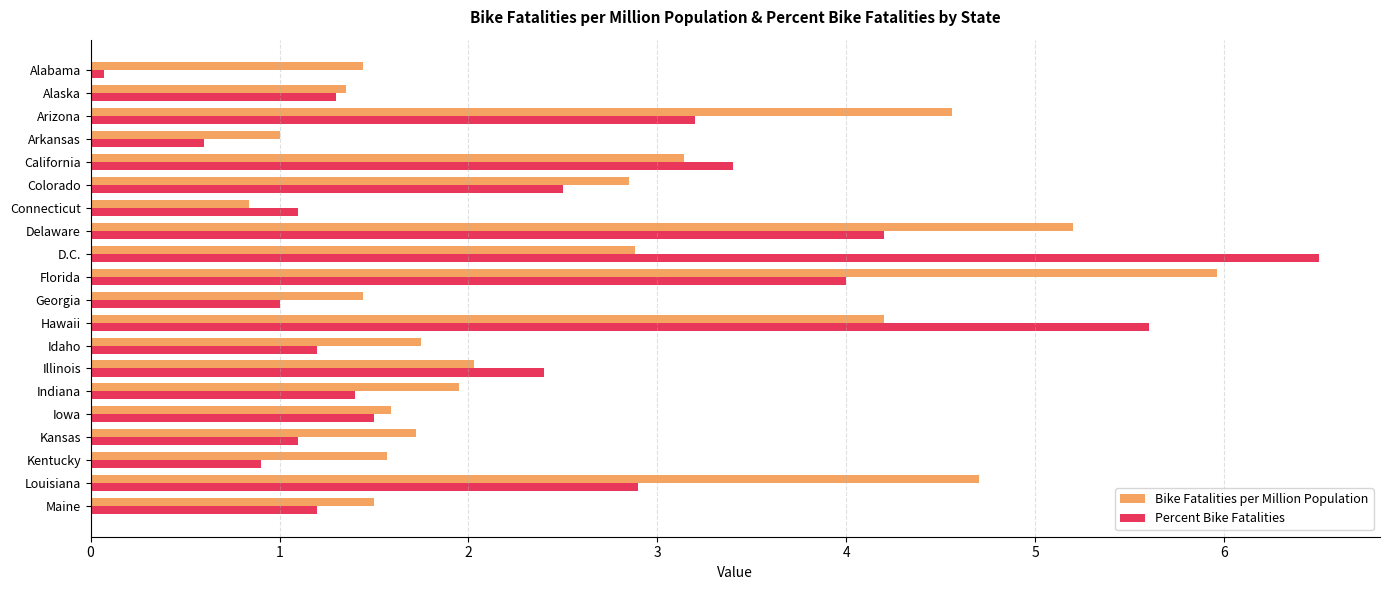

At how many categories does at least one series exceed 5?

4